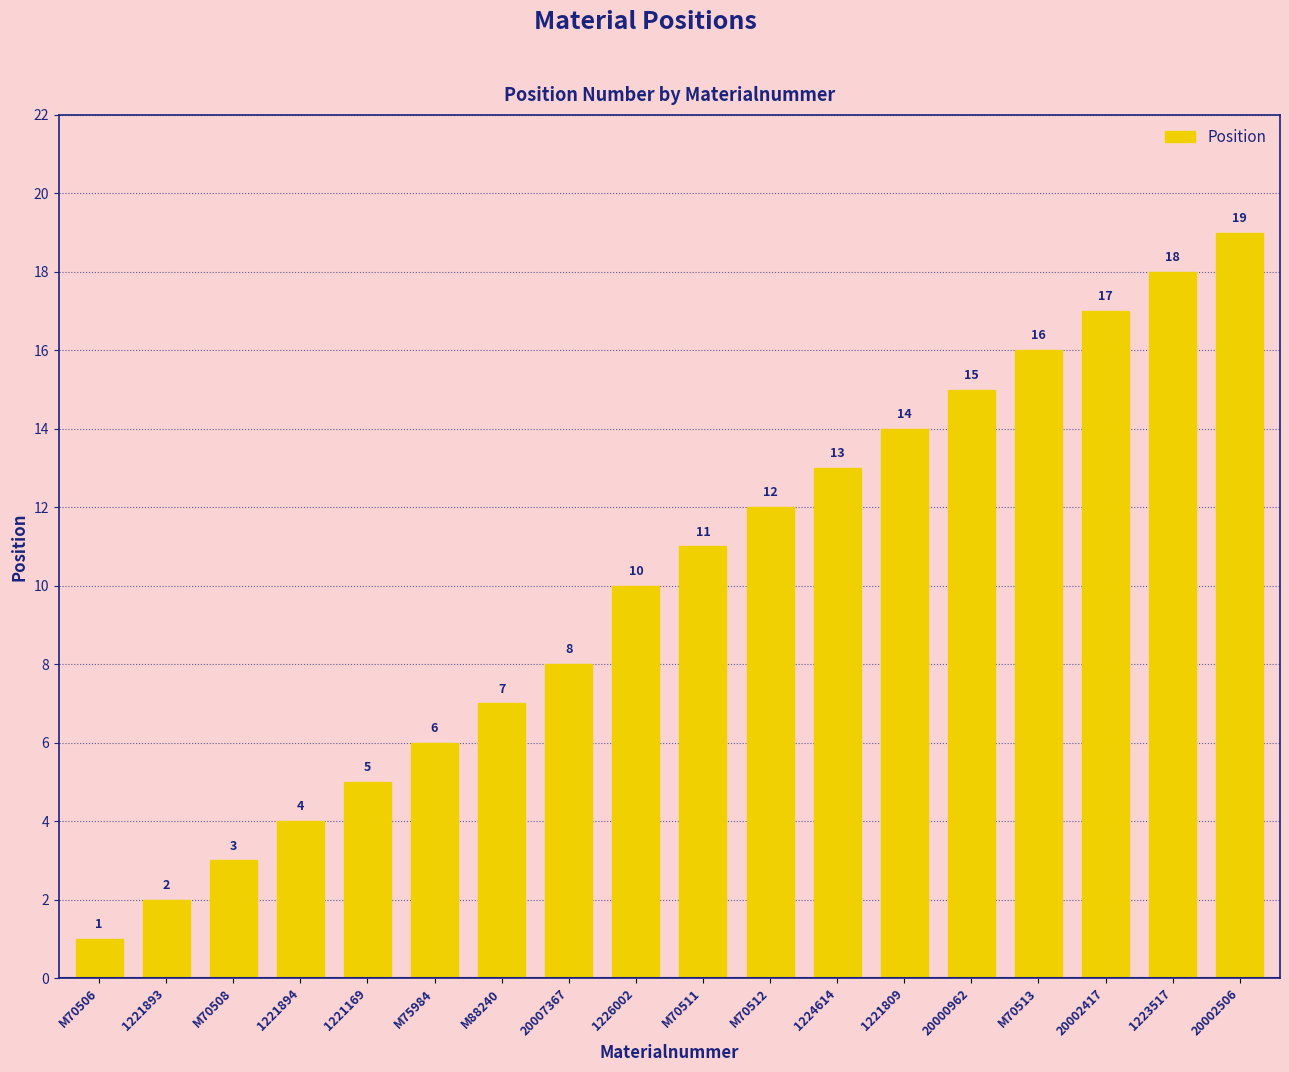

List the labels in order of value, largest first.

20002506, 1223517, 20002417, M70513, 20000962, 1221809, 1224614, M70512, M70511, 1226002, 20007367, M88240, M75984, 1221169, 1221894, M70508, 1221893, M70506